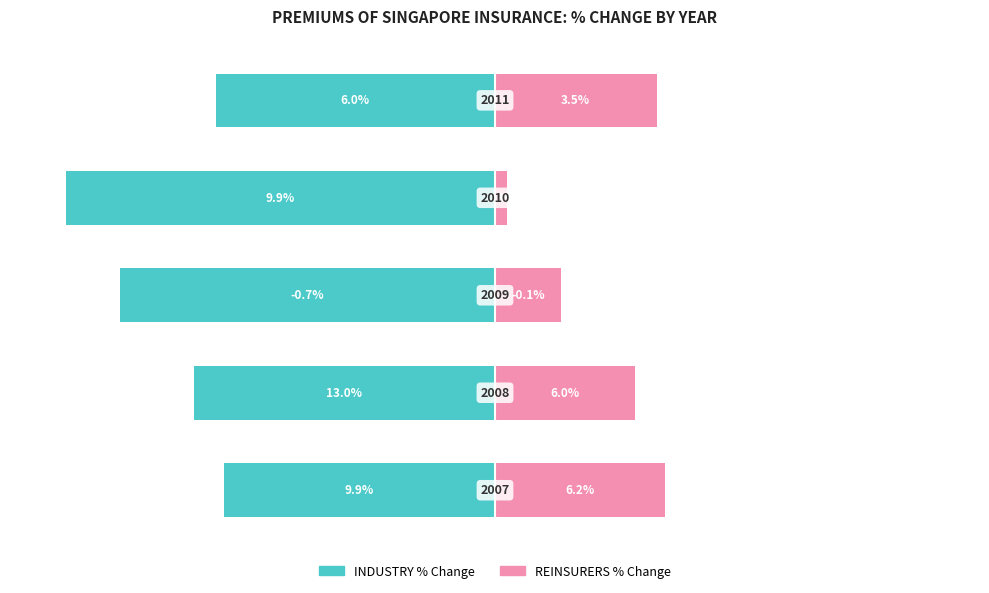

The REINSURERS % Change series shows 46.6 at 1. True or false?

False